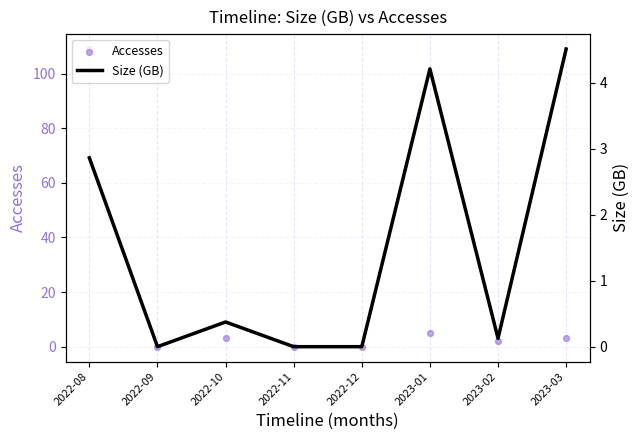

What are all the series names shown in the legend?

Accesses, Size (GB)